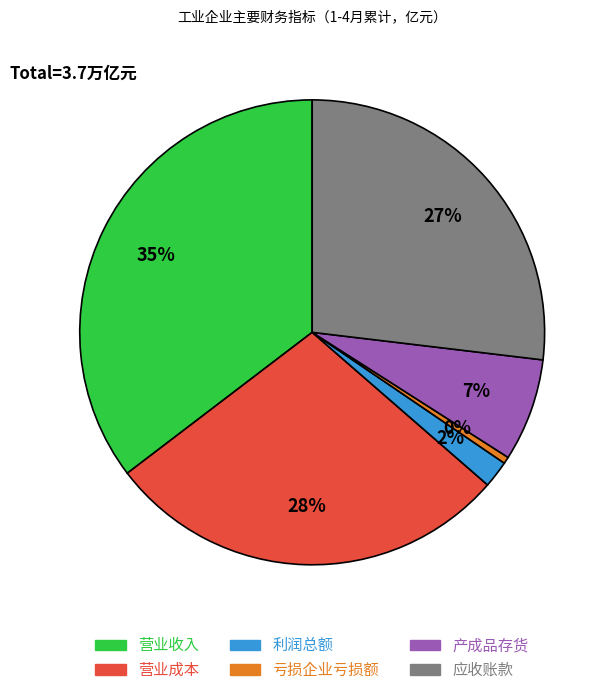

To the nearest percent, what is the difference between the largest and smallest slice percentages?

35%